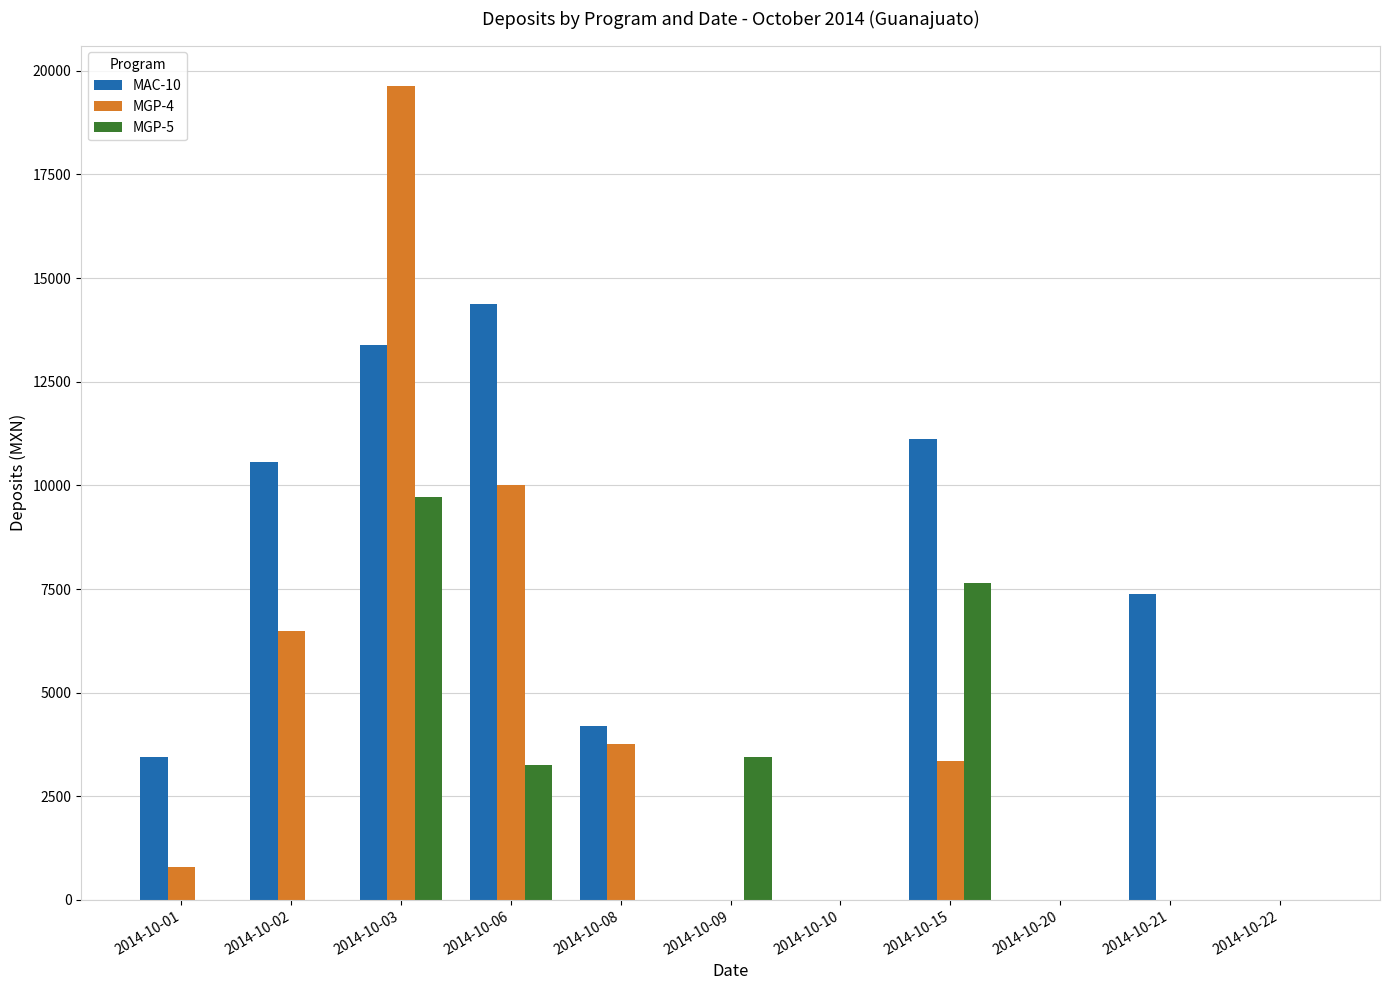

Reading left to right, what are all the values shown in this chart?

MAC-10: 2014-10-01=3450.0	2014-10-02=10568.0	2014-10-03=13386.0	2014-10-06=14365.0	2014-10-08=4200.0	2014-10-09=0.0	2014-10-10=0.0	2014-10-15=11122.5	2014-10-20=0.0	2014-10-21=7372.5	2014-10-22=0.0
MGP-4: 2014-10-01=800.0	2014-10-02=6480.0	2014-10-03=19629.0	2014-10-06=10015.5	2014-10-08=3760.0	2014-10-09=0.0	2014-10-10=0.0	2014-10-15=3350.0	2014-10-20=0.0	2014-10-21=0.0	2014-10-22=0.0
MGP-5: 2014-10-01=0.0	2014-10-02=0.0	2014-10-03=9729.0	2014-10-06=3243.0	2014-10-08=0.0	2014-10-09=3450.0	2014-10-10=0.0	2014-10-15=7650.0	2014-10-20=0.0	2014-10-21=0.0	2014-10-22=0.0